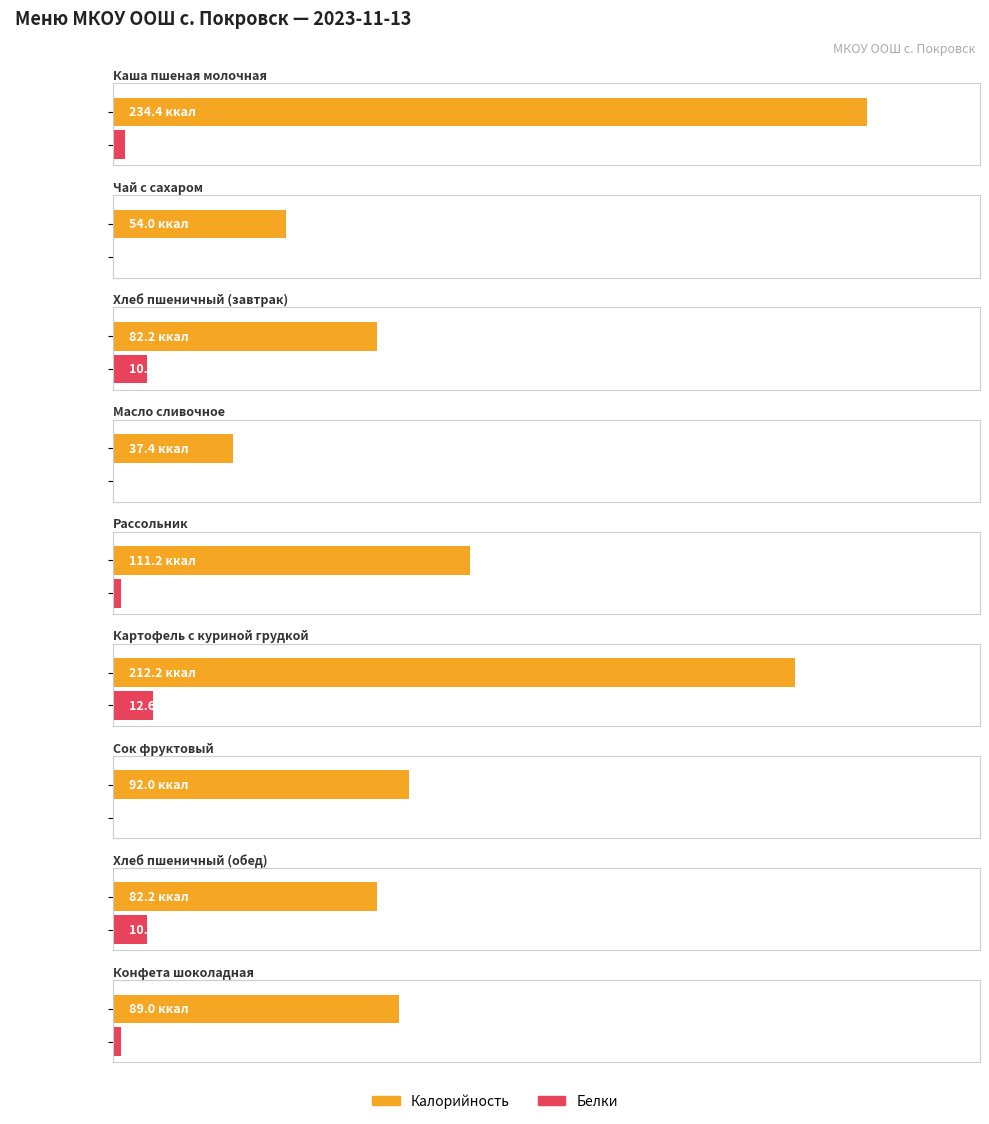

Rank the categories by Калорийность value from lowest to highest.

Масло сливочное, Чай с сахаром, Хлеб пшеничный (завтрак), Хлеб пшеничный (обед), Конфета шоколадная, Сок фруктовый, Рассольник, Картофель с куриной грудкой, Каша пшеная молочная